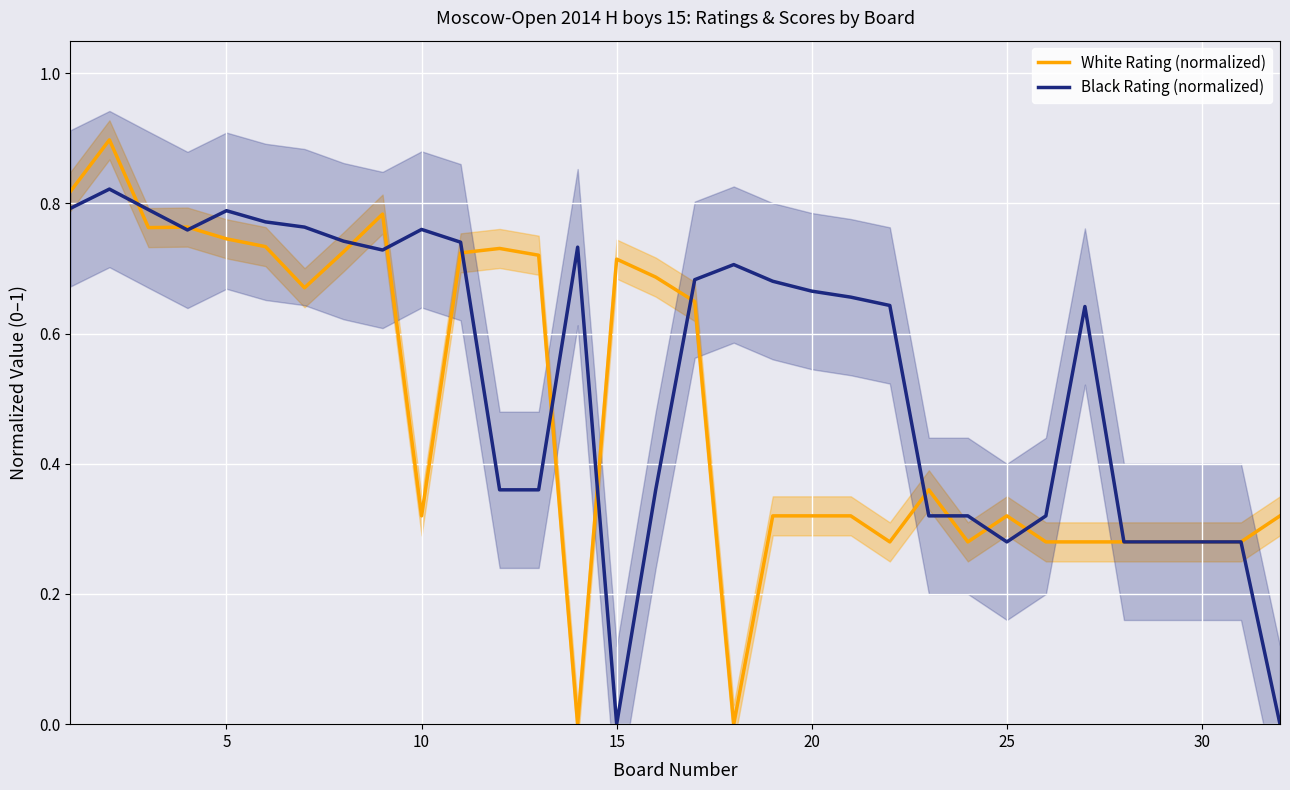

Is it true that White Rating (normalized) equals 0.3 at 15?

False